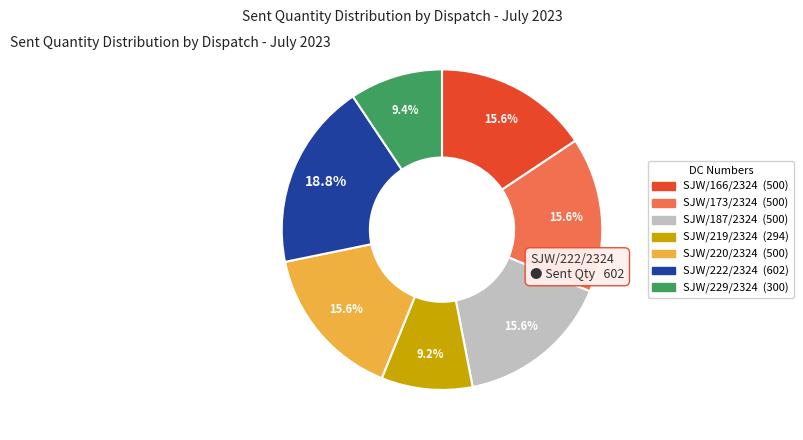

To the nearest percent, what is the difference between the largest and smallest slice percentages?

10%